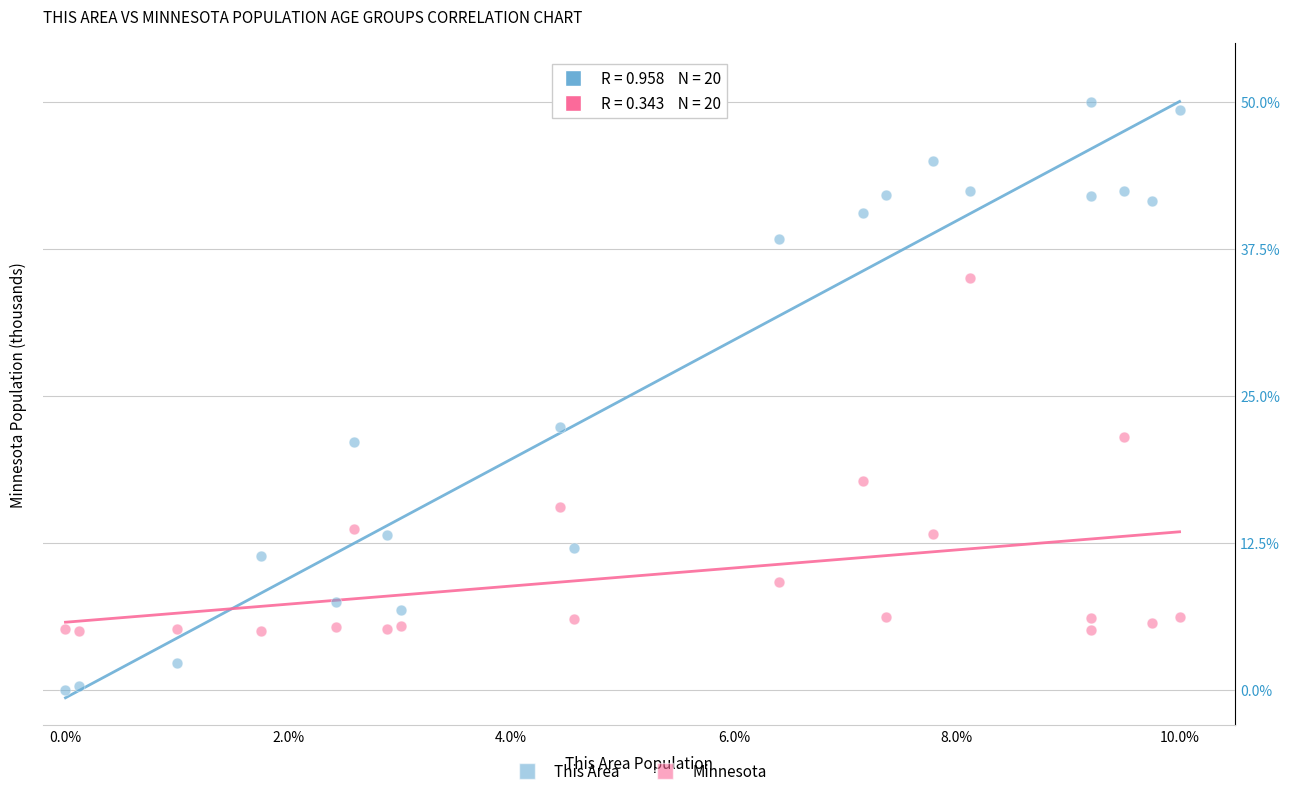

What are all the series names shown in the legend?

This Area, Minnesota